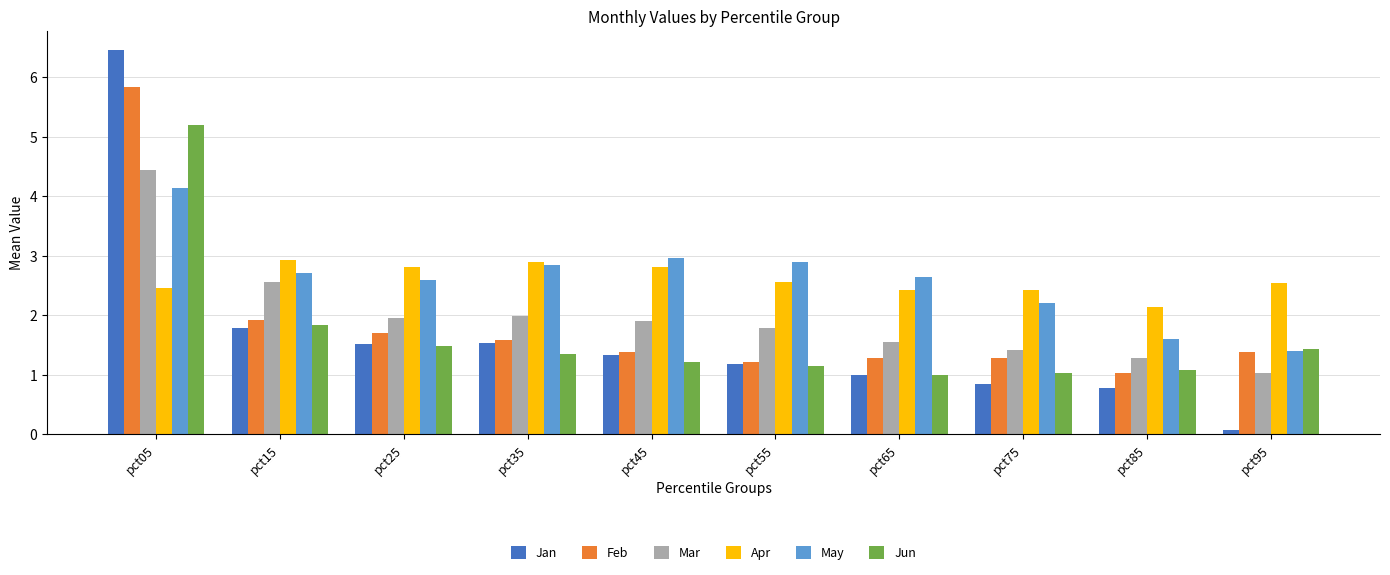

At which category does the chart reach its minimum across all series?

pct95